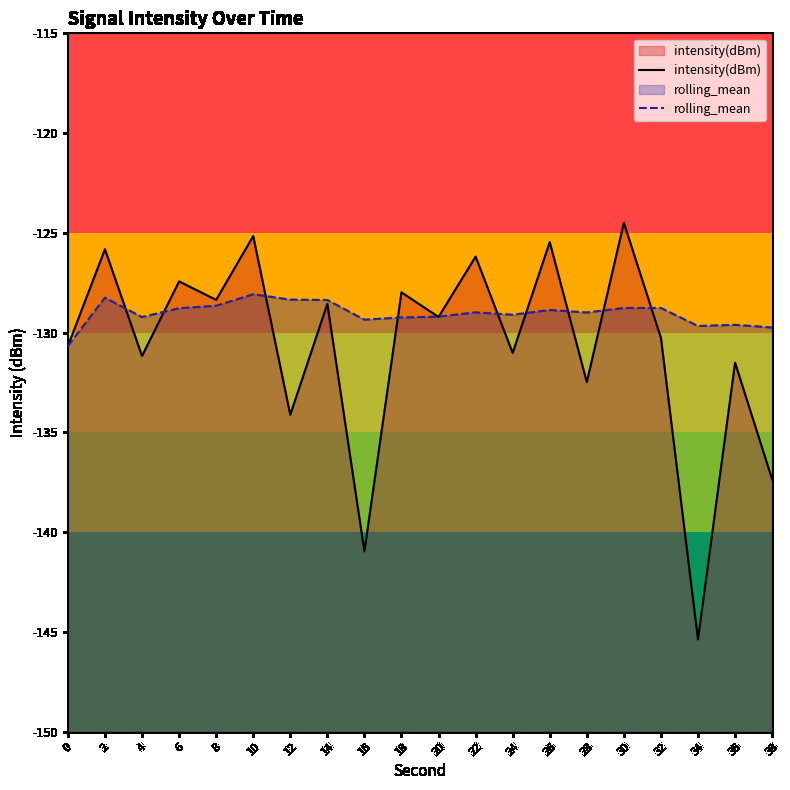

Is the value of intensity(dBm) at 34 greater than the value of rolling_mean at 8?

No